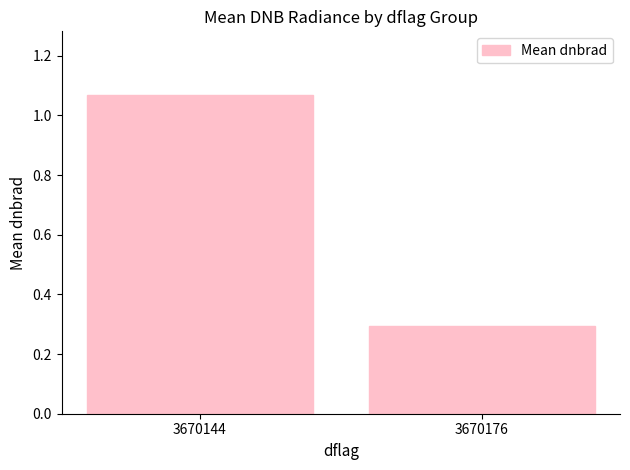

Is it true that the value at 3670176 is 0.3?

True